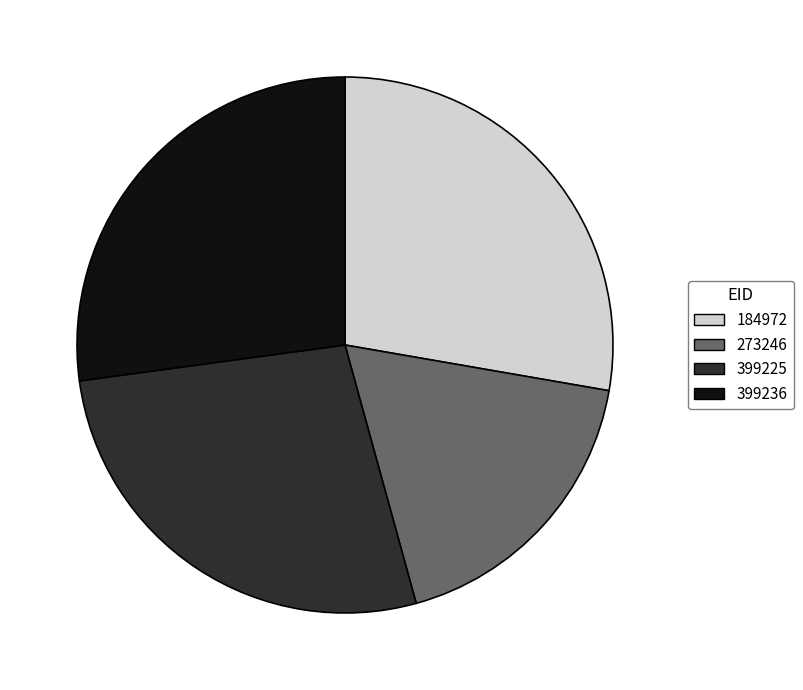

Is it true that 184972 is 39% of the pie?

False